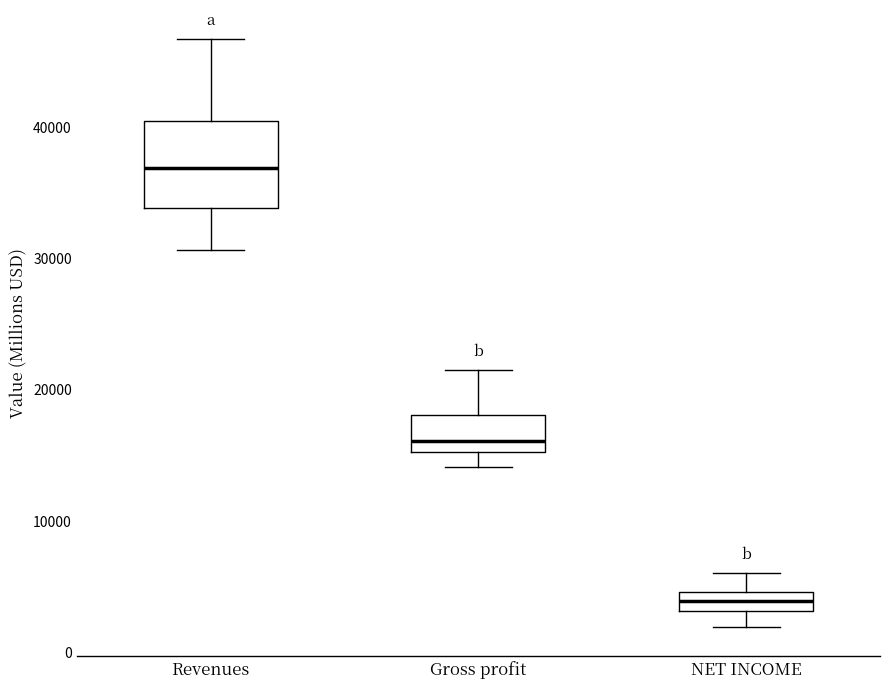

Which box has the highest median line?

Revenues